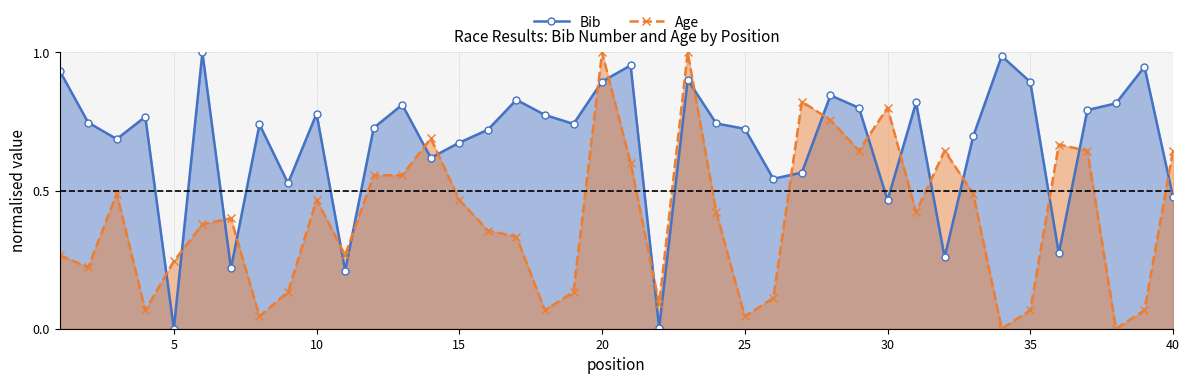

How many distinct data groups are displayed?

2